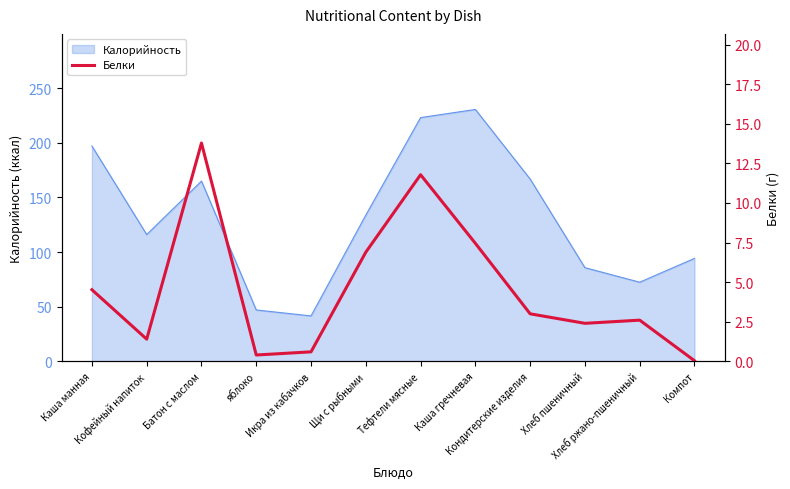

At which category does the data reach its first local valley?

Кофейный напиток